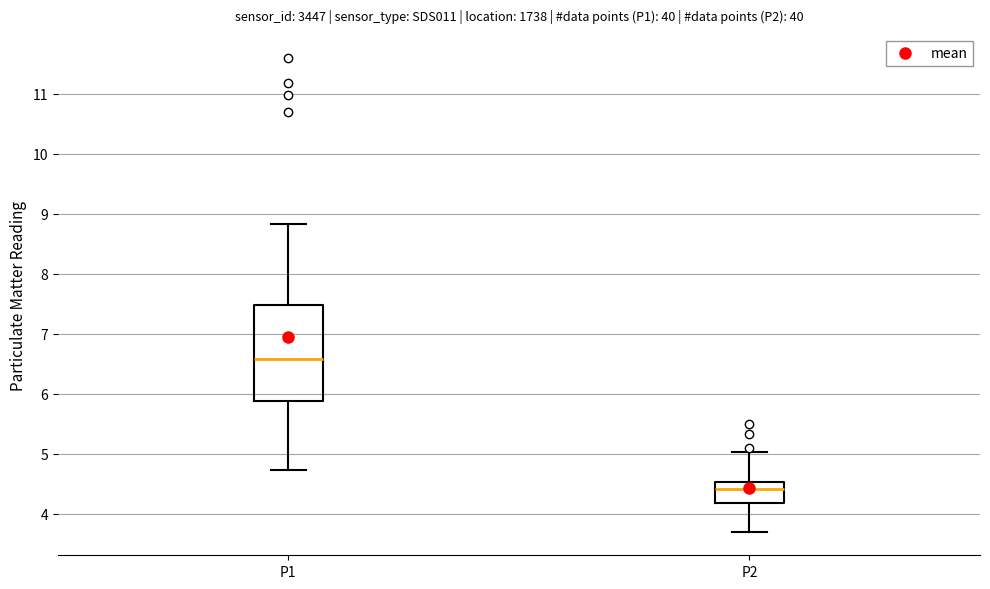

Where is the upper edge of the box for P2 on the y-axis? The values are not printed on the chart, so give them approximately, as read against the axis.

4.5